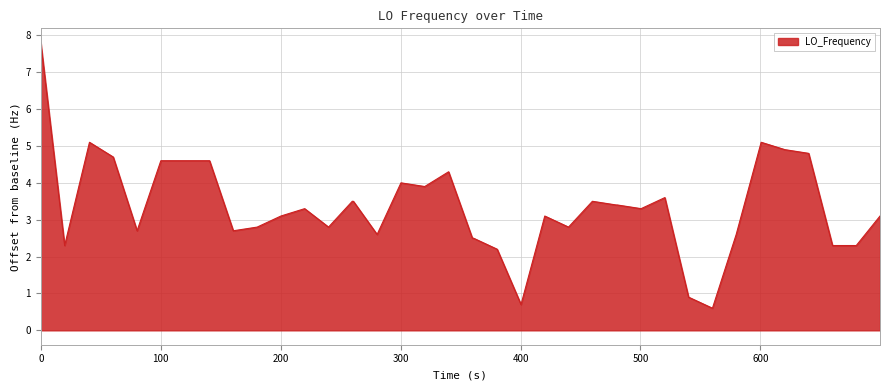

What is the smallest value displayed?

0.6